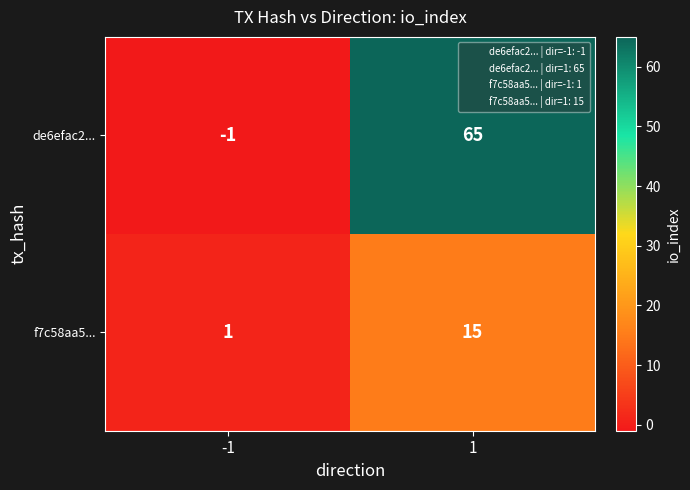

What is the highest value of the f7c58aa5... series?

15